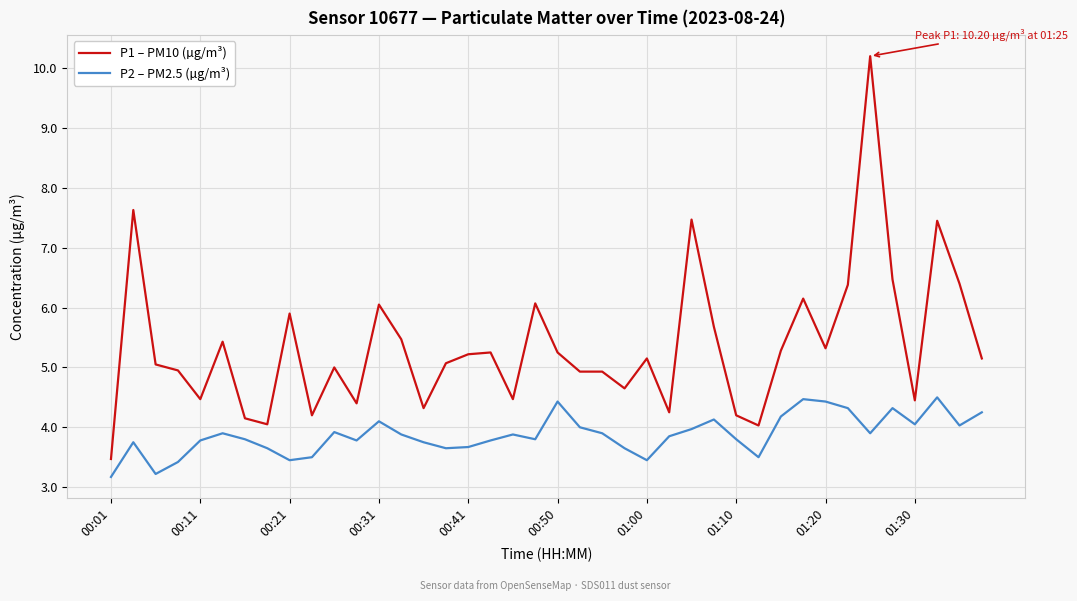

True or false: P2 – PM2.5 (µg/m³) has more than 0 points higher than both neighbors.

True